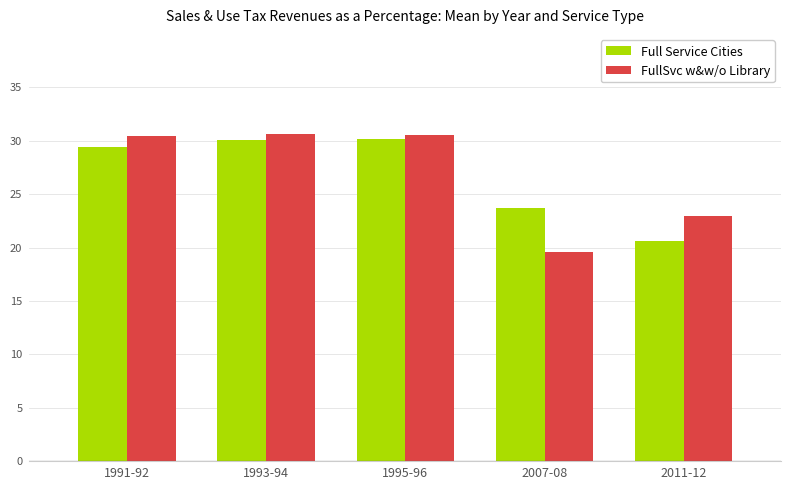

What are all the series names shown in the legend?

Full Service Cities, FullSvc w&w/o Library